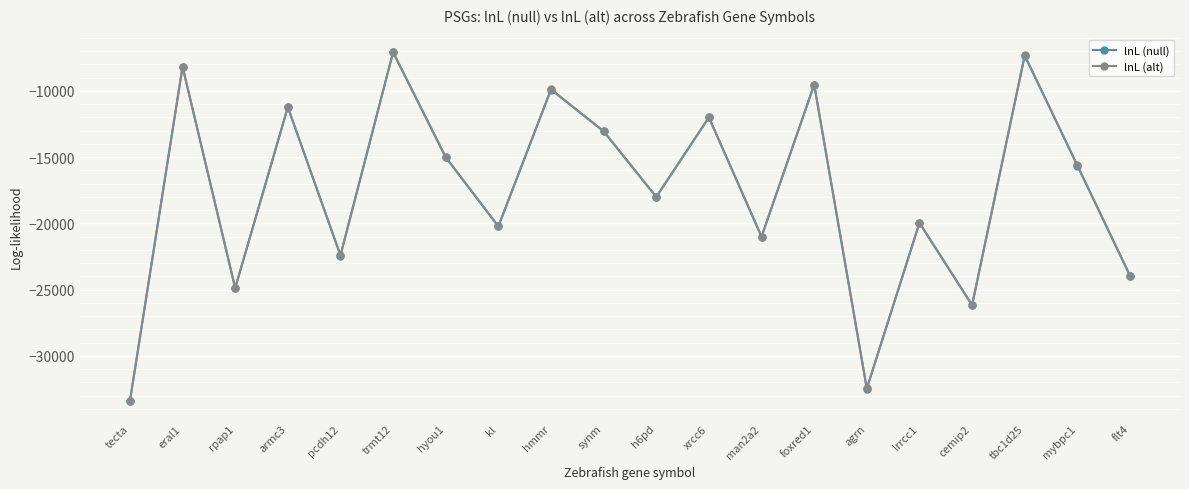

The value of lnL (null) at hmmr is -2396.2. True or false?

False